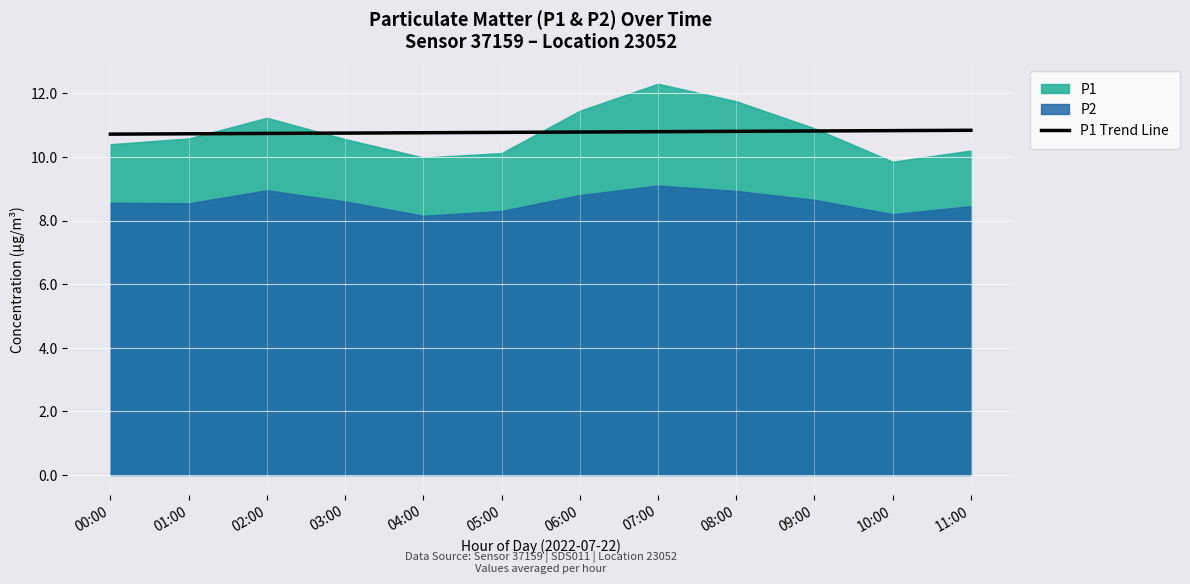

What is the average value?

10.8